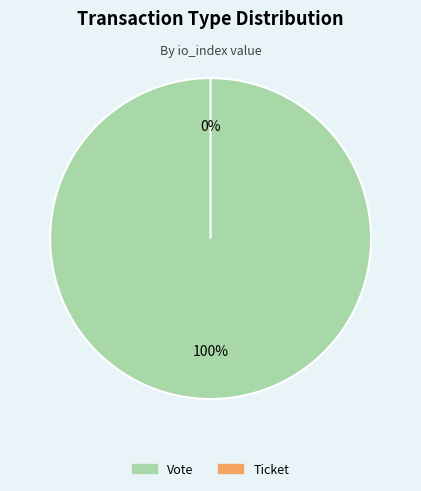

Count the number of slices in the pie.

2